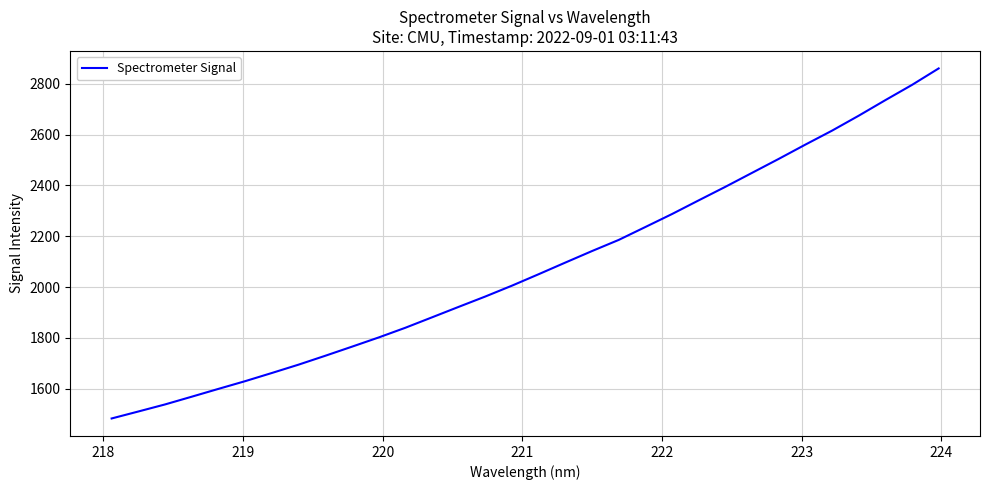

What is the greatest value displayed?

2860.2